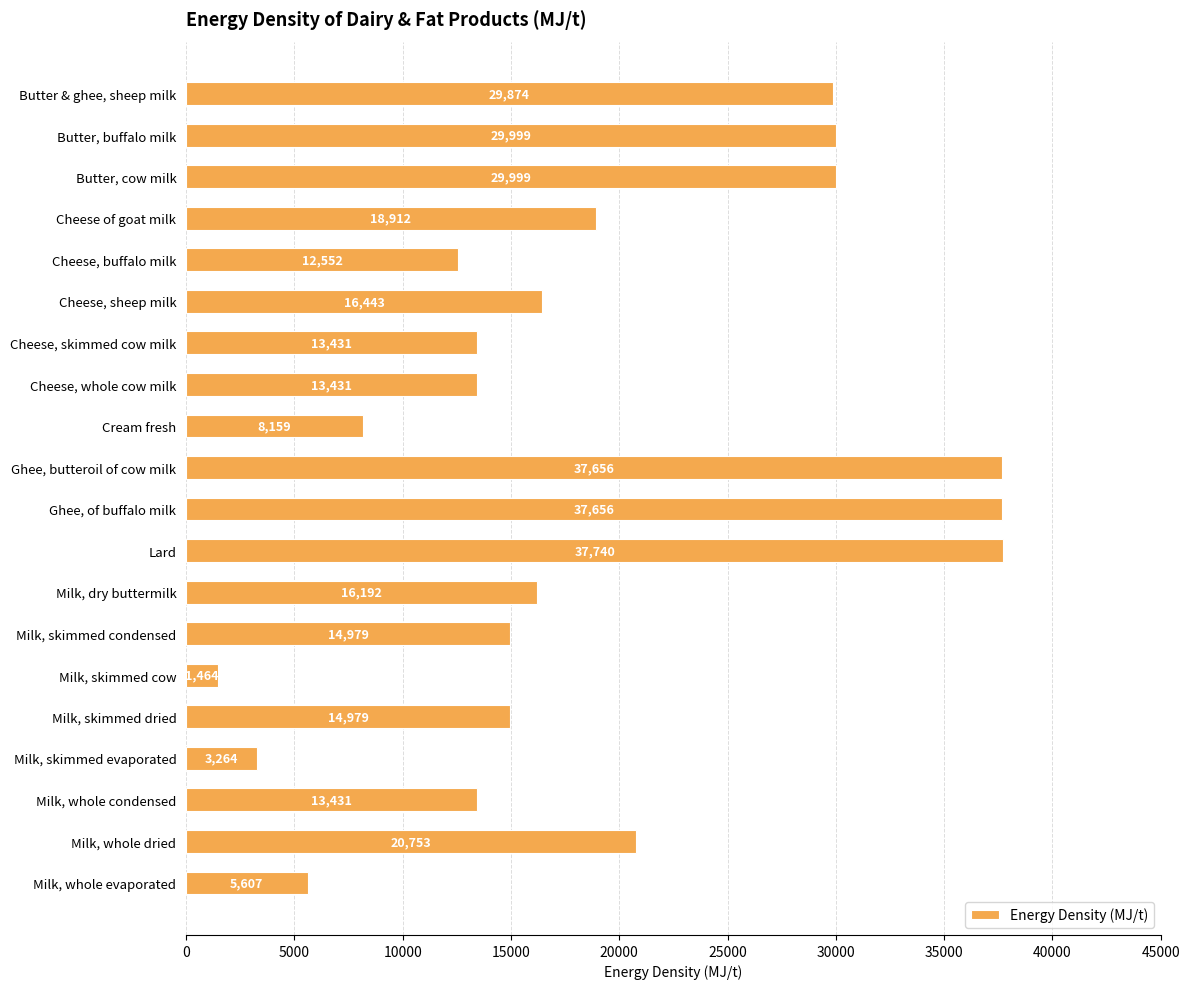

What is the label of the 3rd bar from the top?

Butter, cow milk